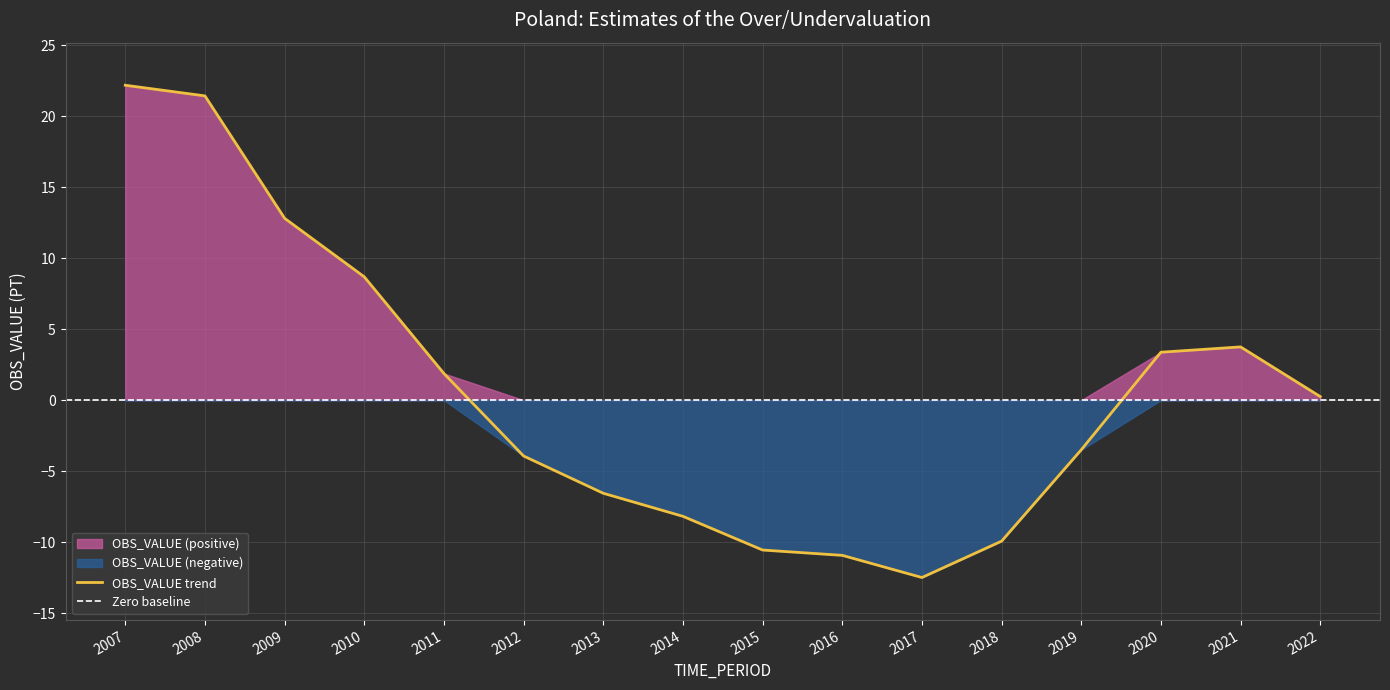

Reading left to right, what are all the values shown in this chart?

22.2	21.4	12.8	8.7	1.9	-3.9	-6.6	-8.2	-10.6	-10.9	-12.5	-9.9	-3.5	3.4	3.8	0.2